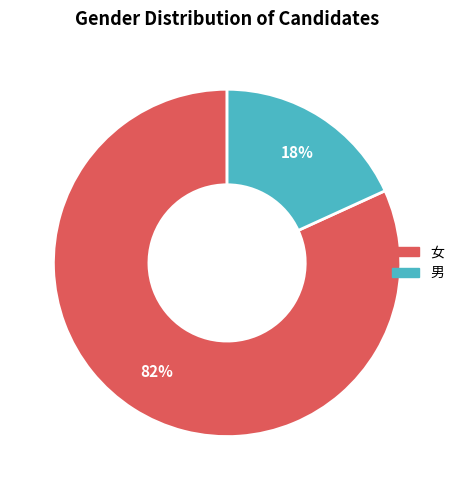

How many segments does this pie chart have?

2